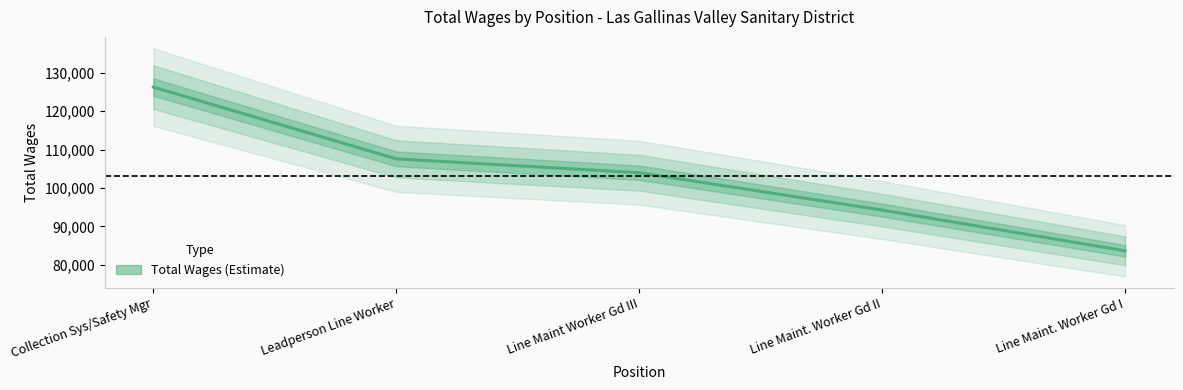

What is the difference between the maximum and minimum values?

42612